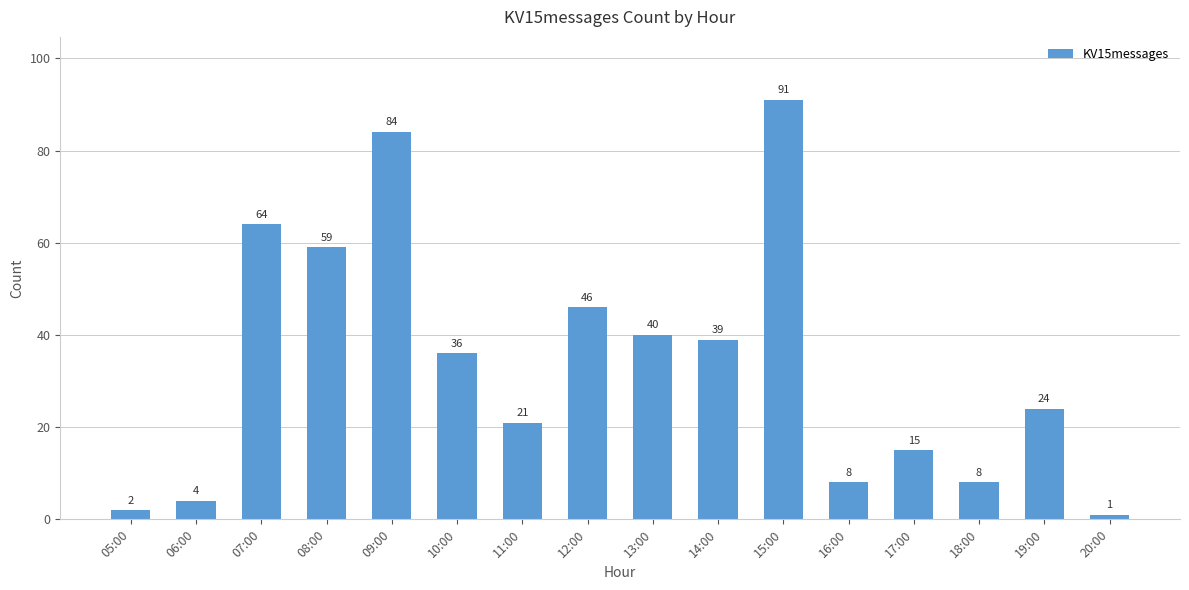

Reading left to right, transcribe all the data shown in this chart.

2	4	64	59	84	36	21	46	40	39	91	8	15	8	24	1